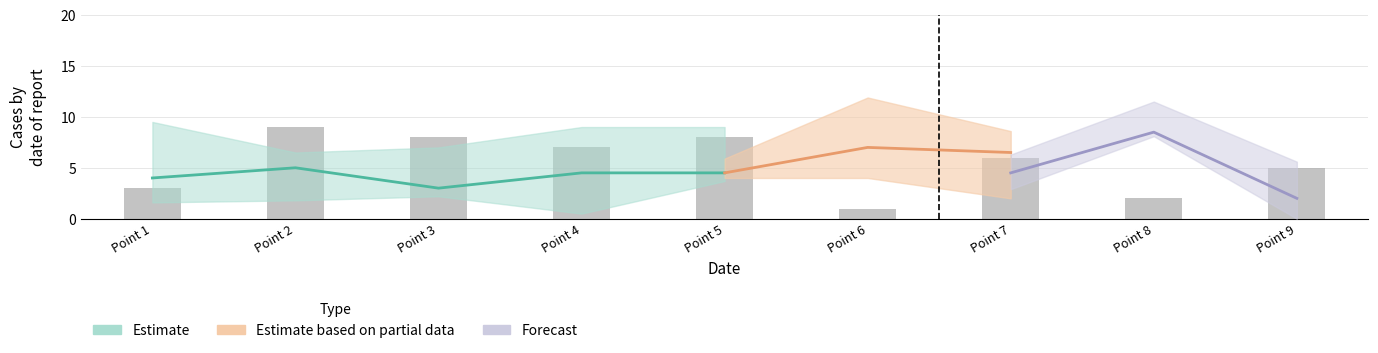

Does the chart contain stacked bars?

No